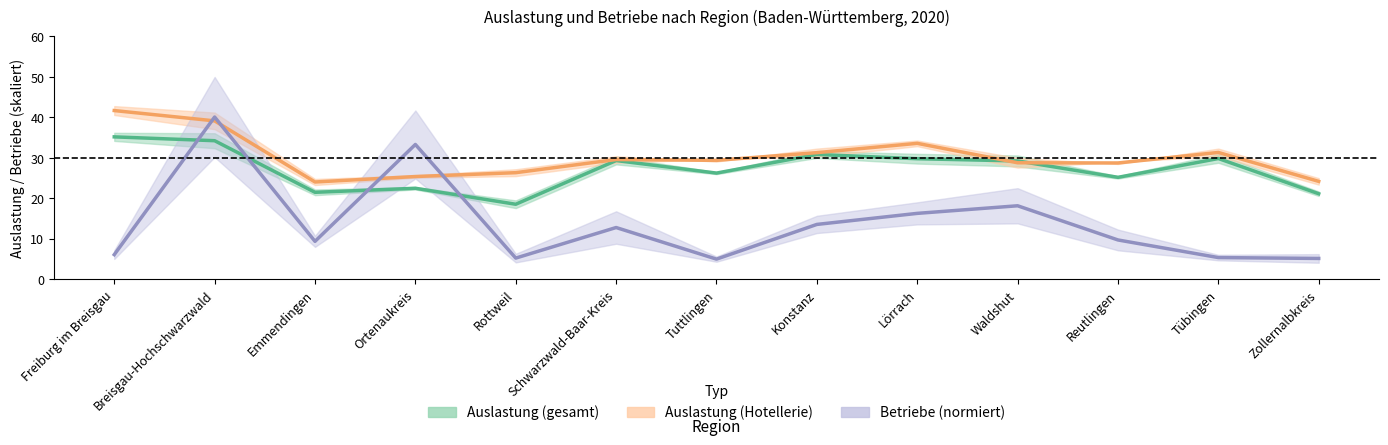

Between which two adjacent categories do Auslastung Feb 2020 (Hotellerie) and Auslastung Feb 2020 (gesamt) first intersect?

Lörrach and Waldshut